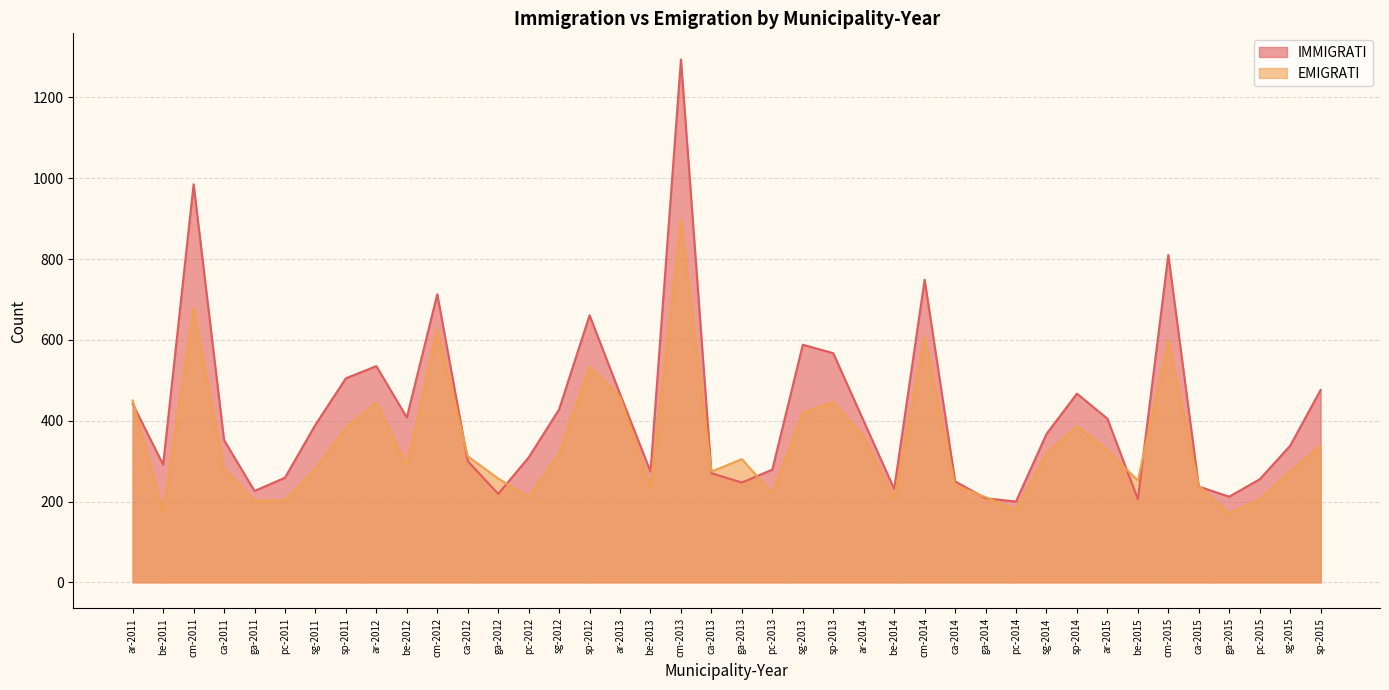

Between sg-2011 and ga-2015, which is larger?

sg-2011